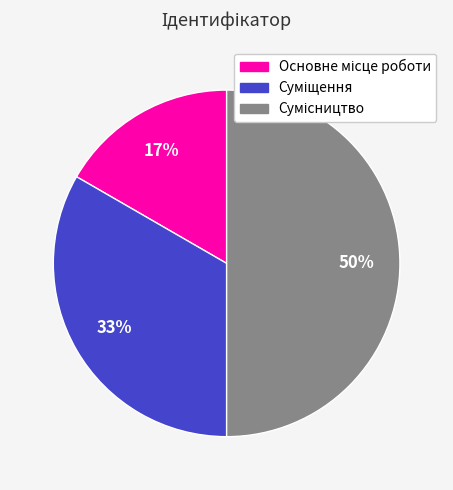

To the nearest percent, what is the average slice percentage?

33%